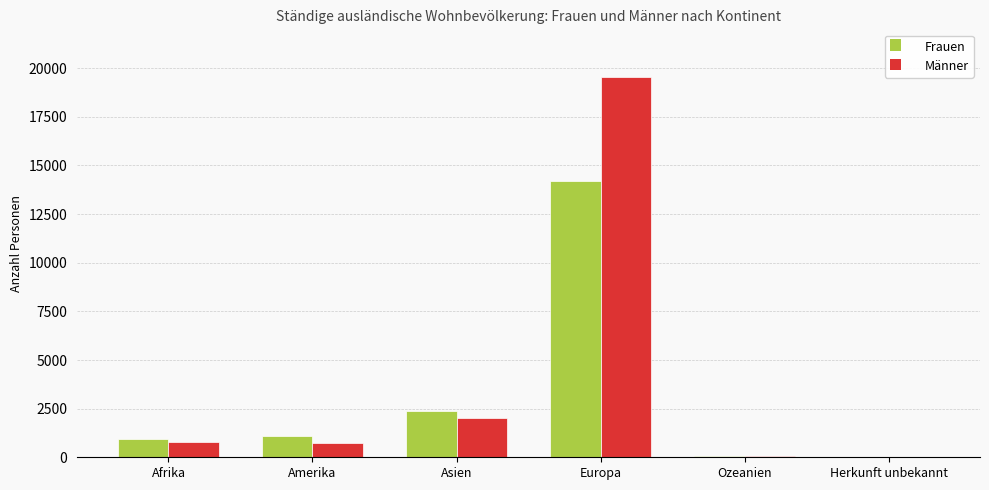

The Frauen series shows 23945 at Europa. True or false?

False